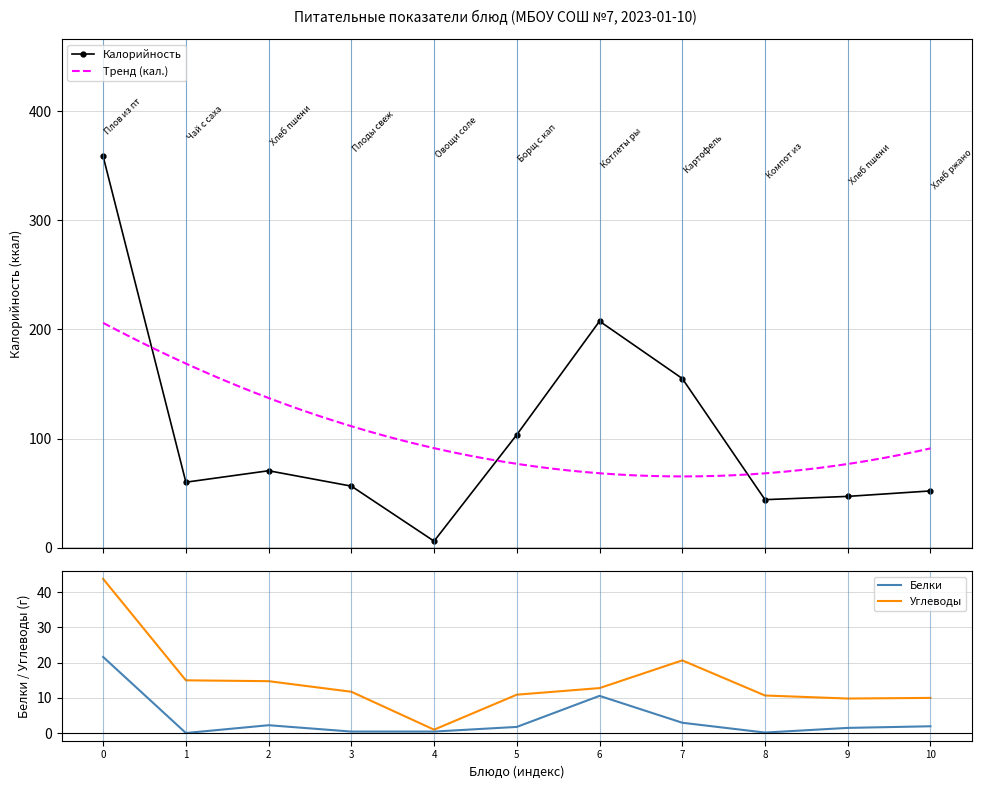

Count the number of categories in the chart.

11